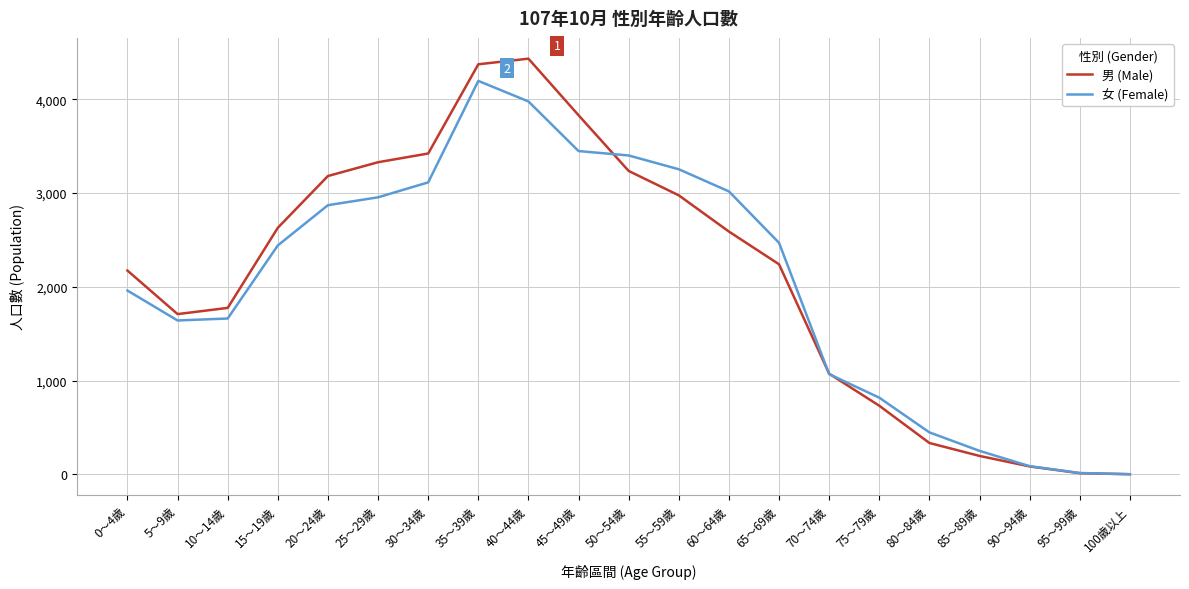

At 65～69歲, list the series in order from largest to smallest.

女 (Female), 男 (Male)